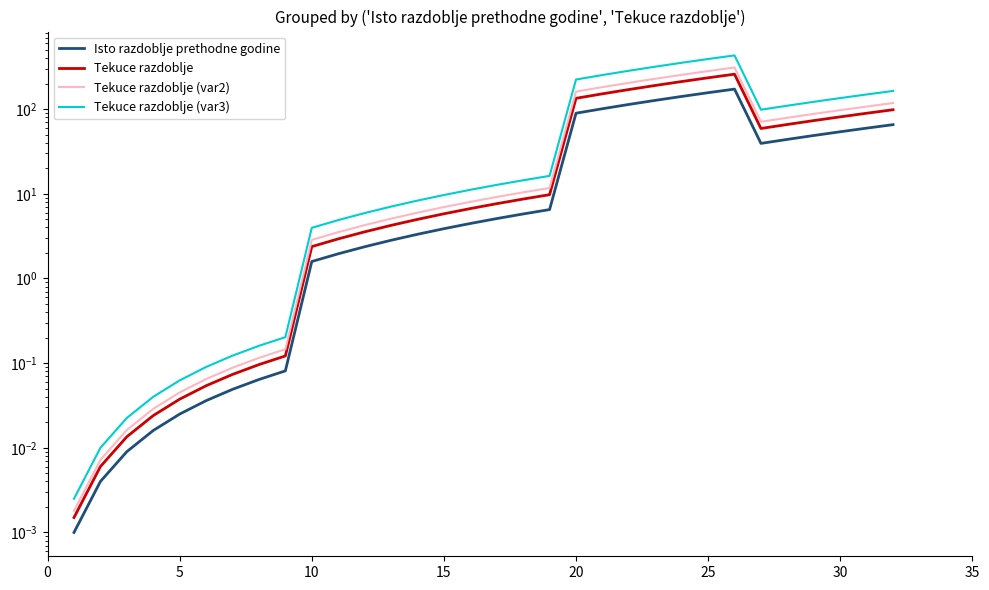

Does the chart display data point markers on the line(s)?

No